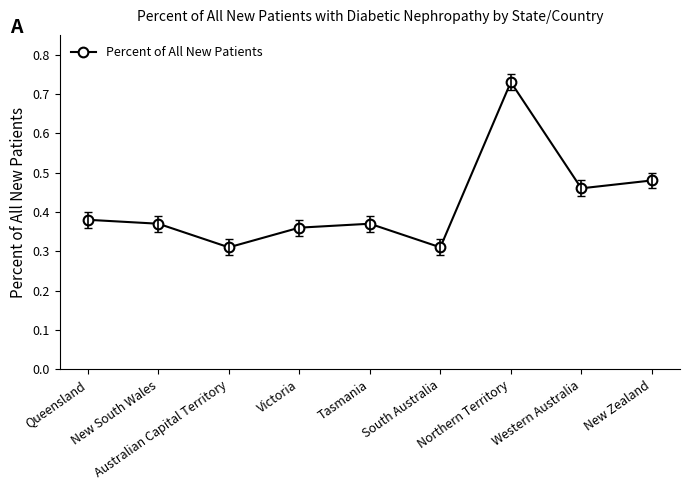

What position from the right is Western Australia?

2